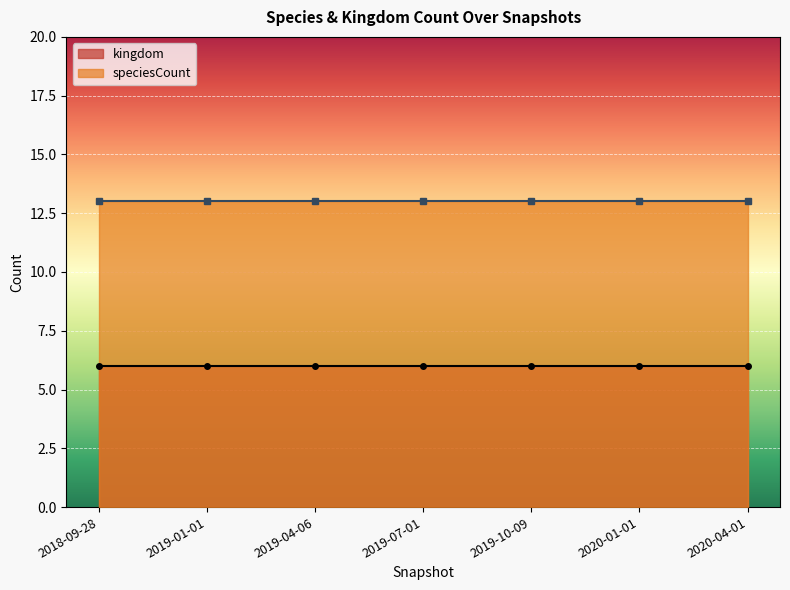

Which series has the largest total across all categories?

speciesCount